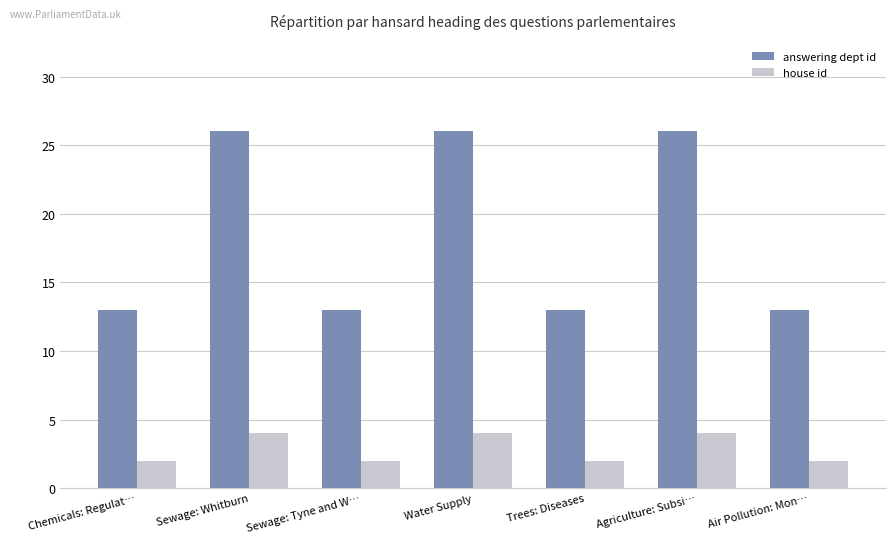

What is the minimum value for answering dept id?

13